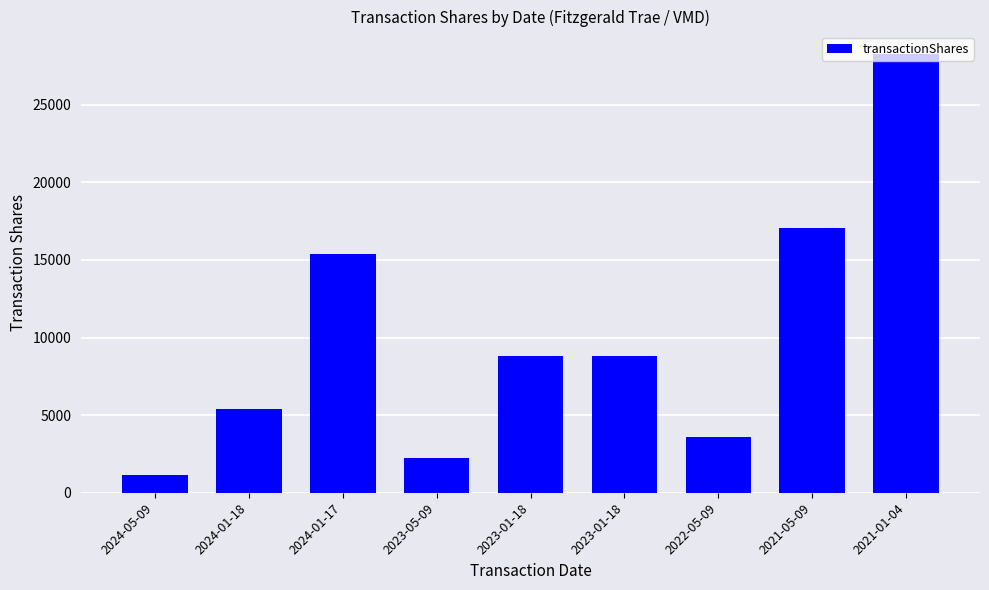

Reading right to left, what are all the values shown in this chart?

28302	17046	3582	8783	8783	2244	15367	5406	1157